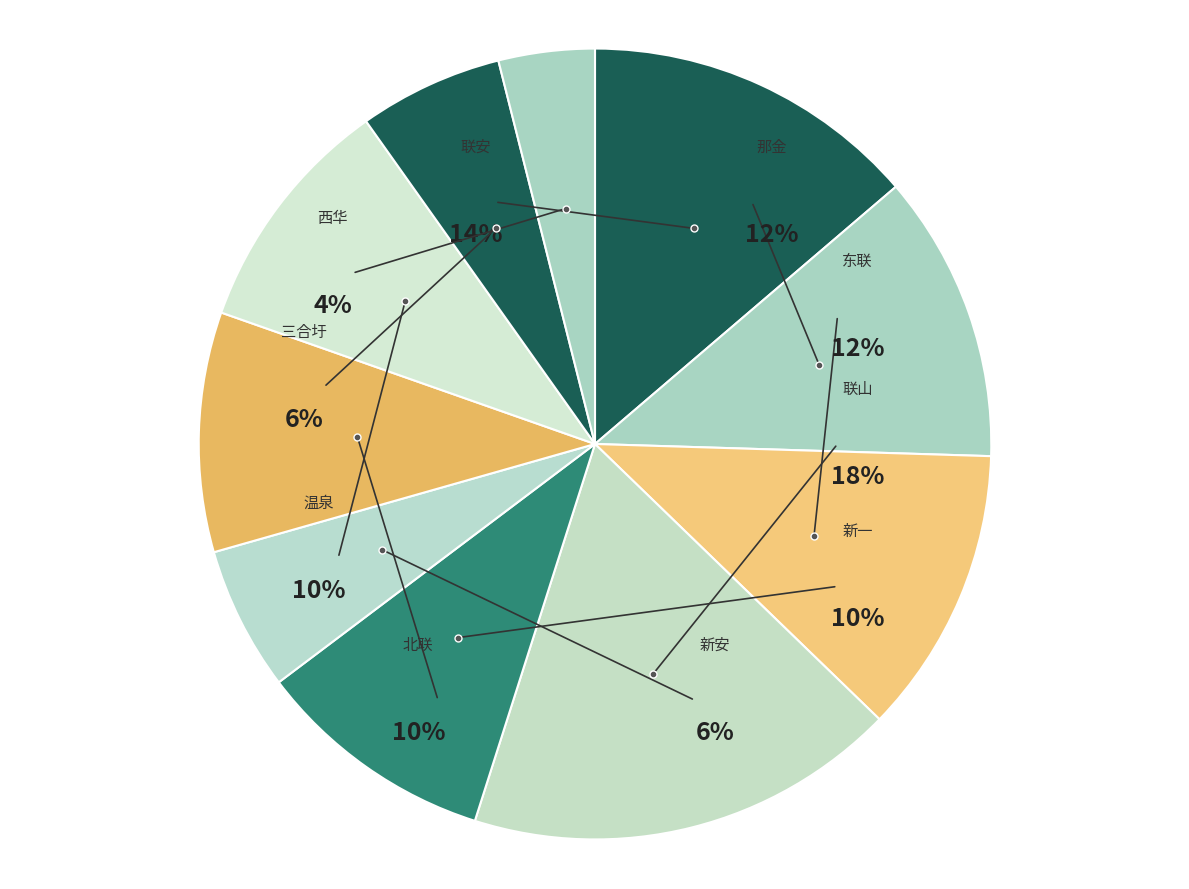

Does any single category account for the majority?

No